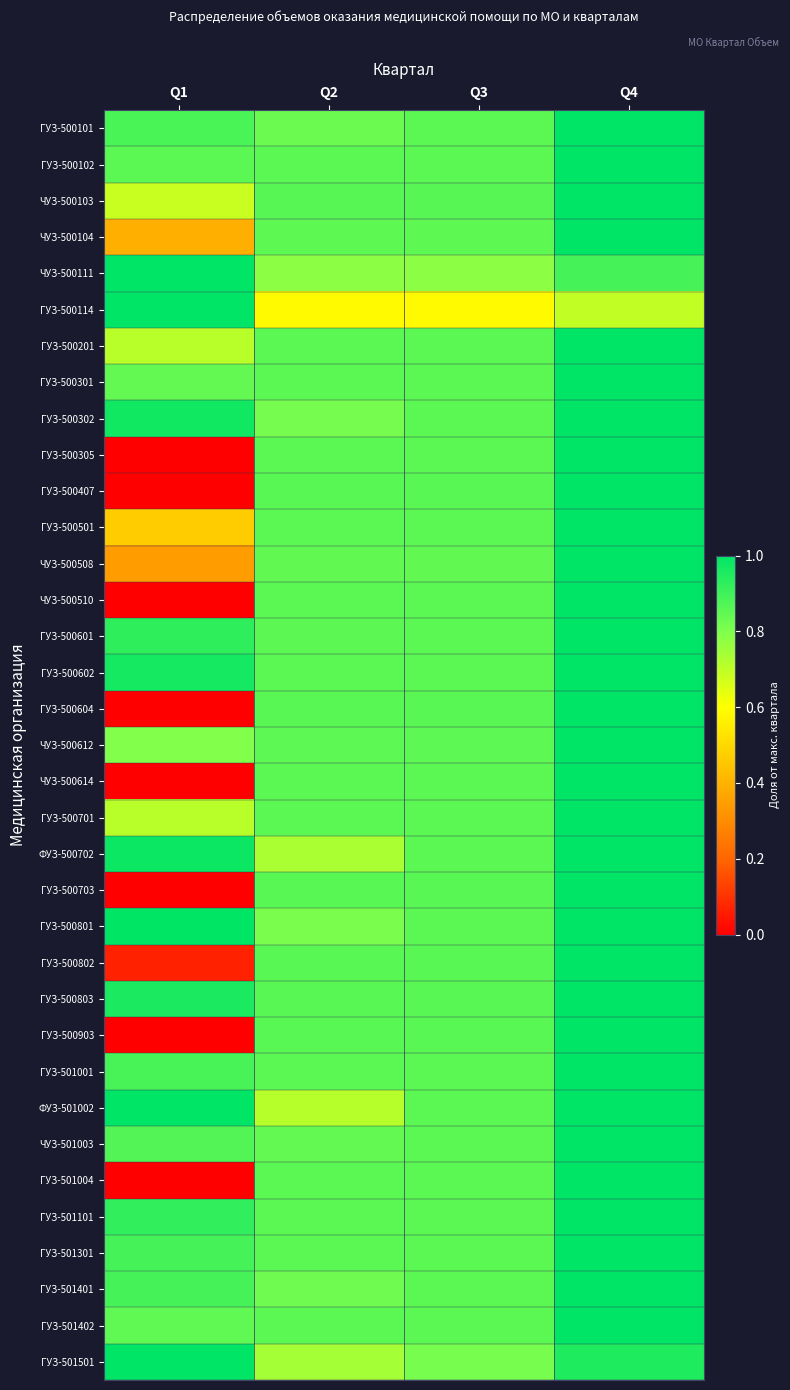

What is the total value across all series at Q1?

21.9